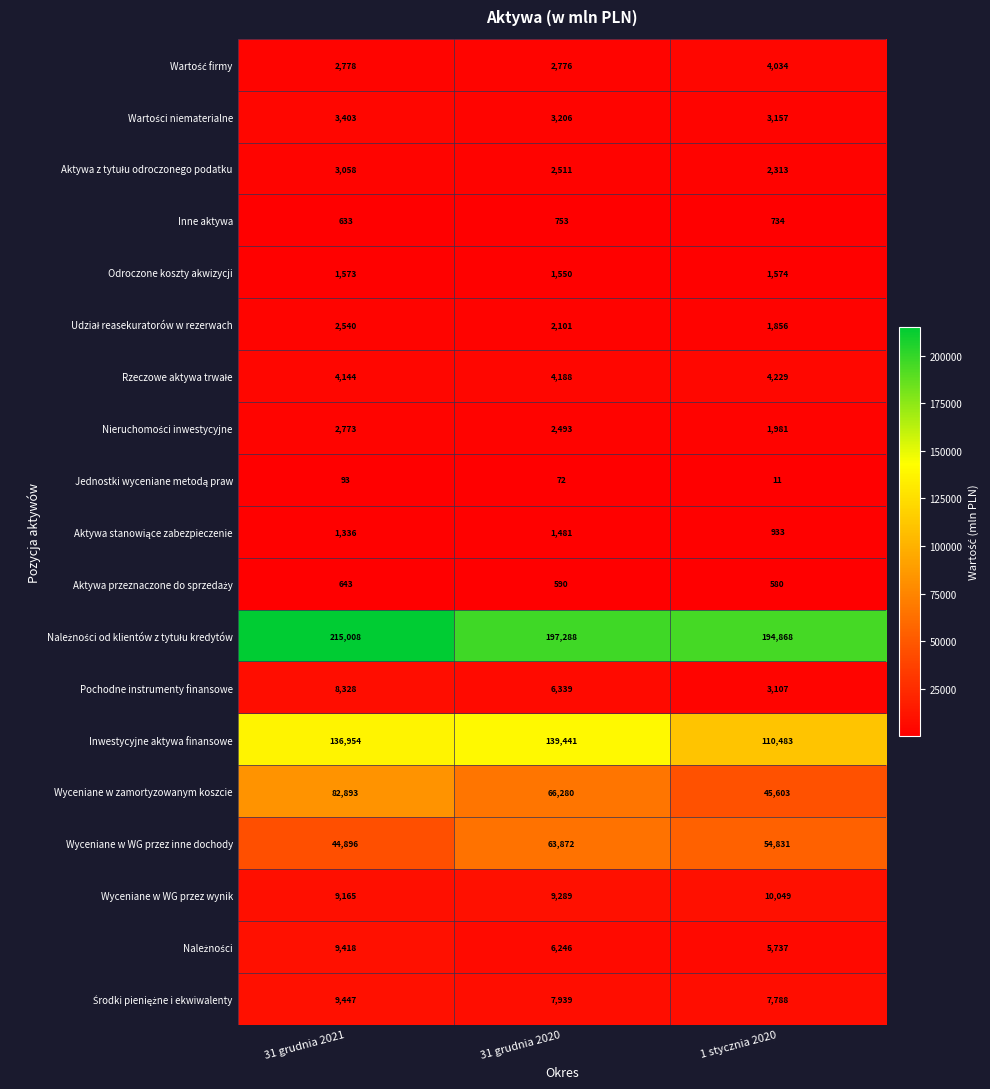

What is the greatest value displayed?

215008